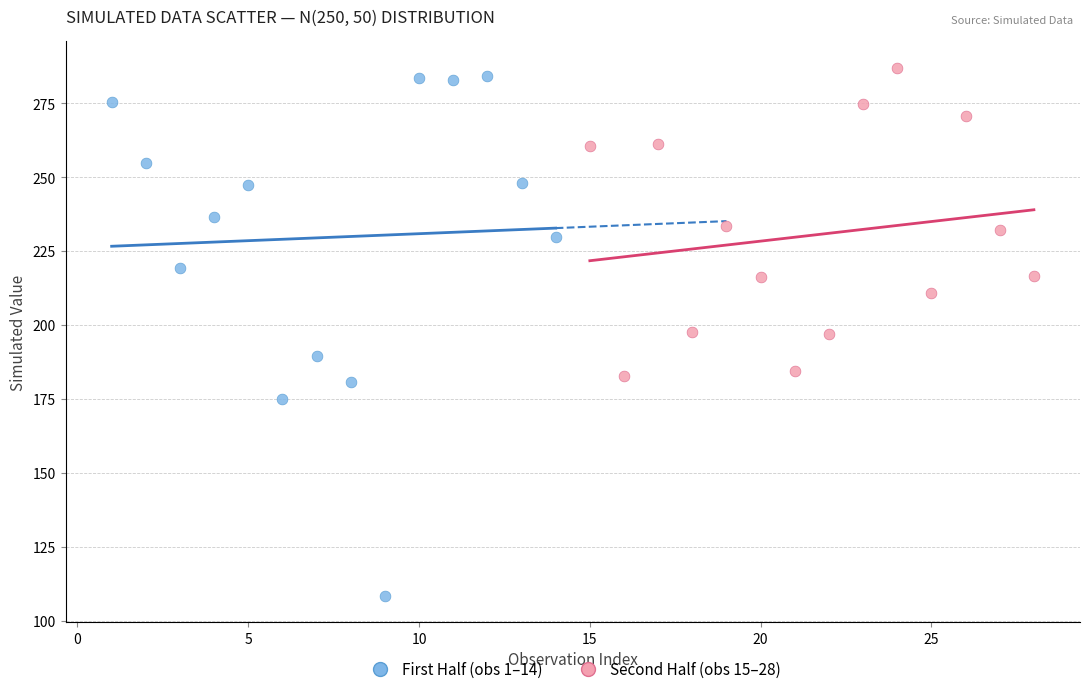

Which series has the widest spread of Y values?

First Half (obs 1–14)